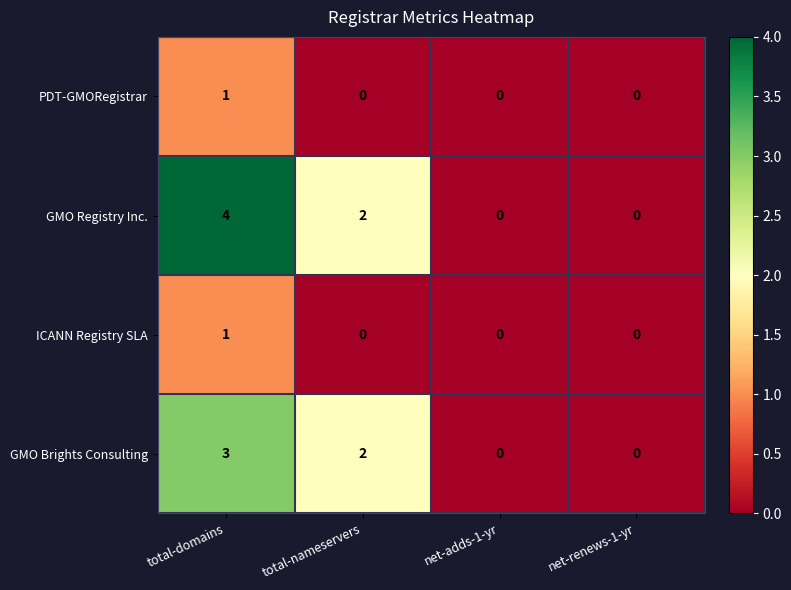

Which series has the largest range (max minus min)?

GMO Registry Inc.